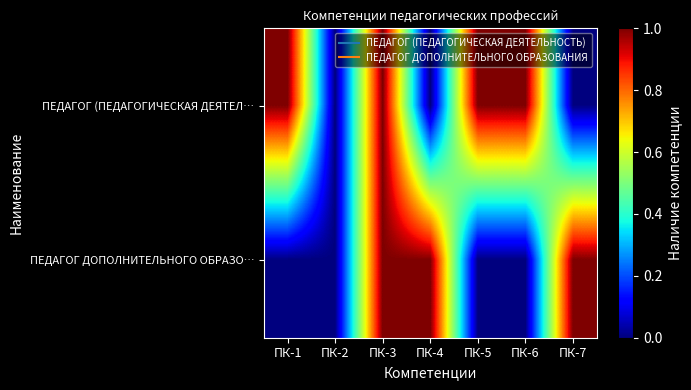

How many data points does each series have?

7